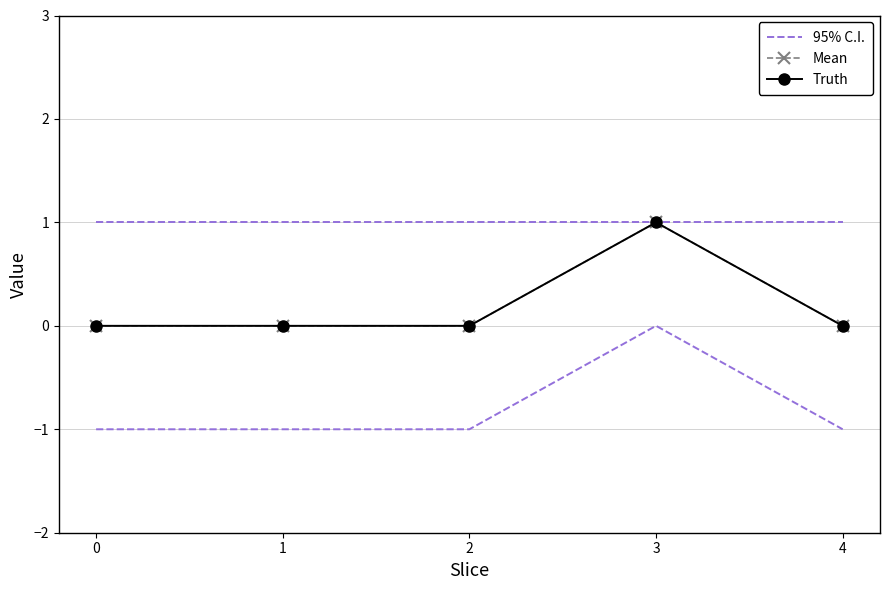

What are all the series names shown in the legend?

95% C.I., Mean, Truth